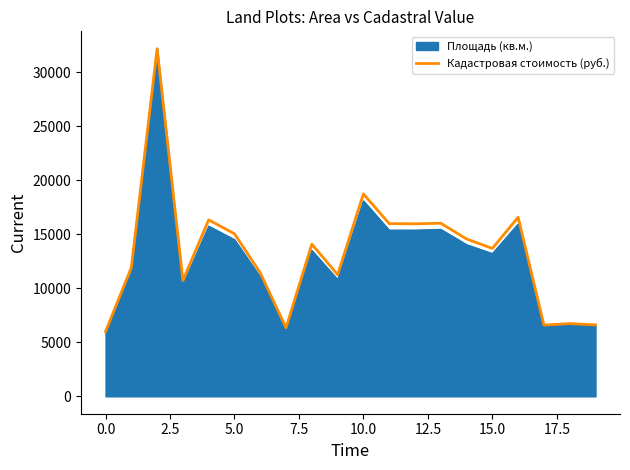

What is the maximum value shown in the chart?

32161.0